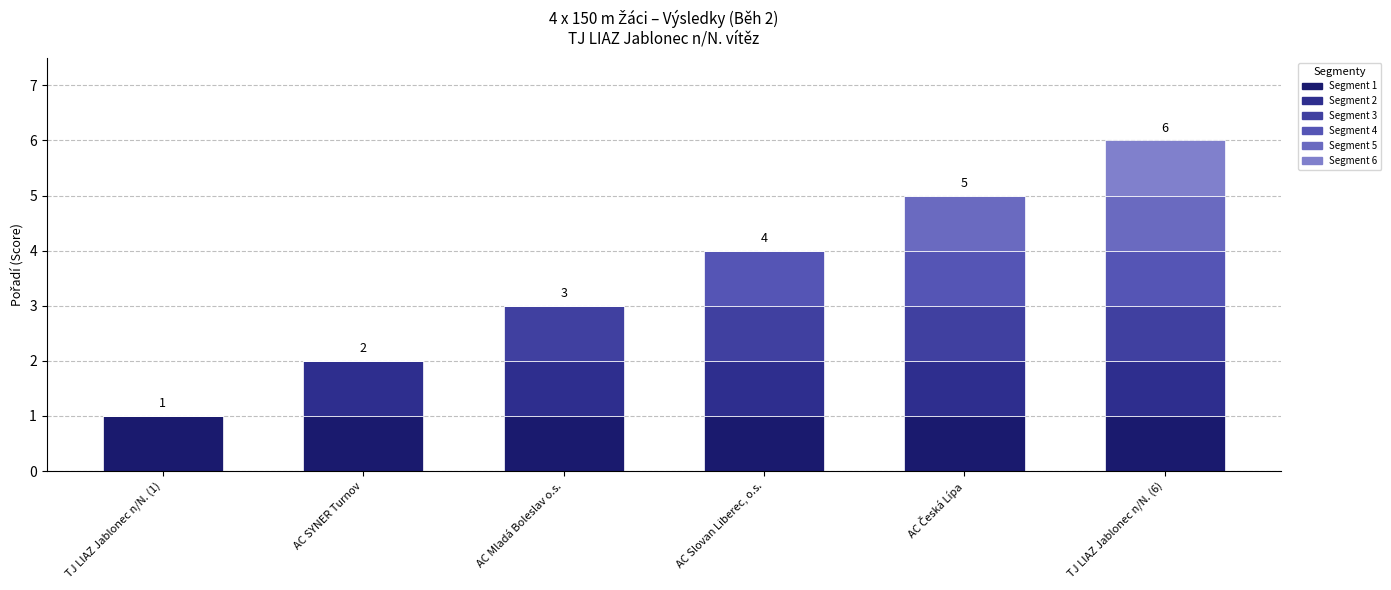

The Segment 3 series shows 1 at AC Mladá Boleslav o.s.. True or false?

True